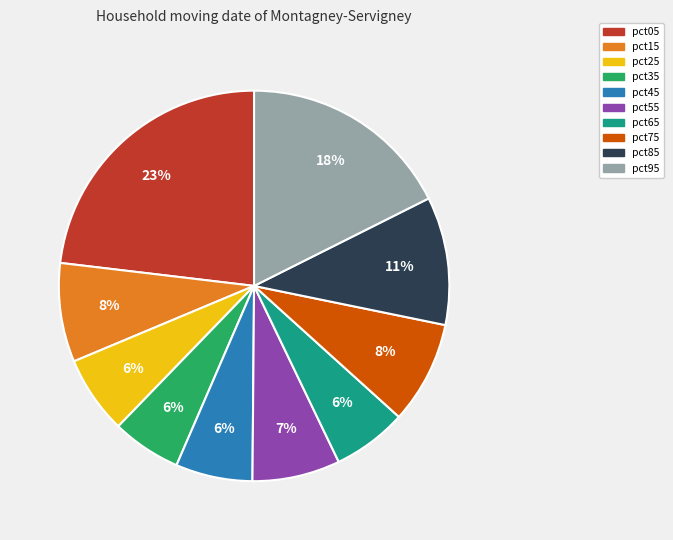

To the nearest percent, what is the combined percentage of pct85 and pct25?

17%